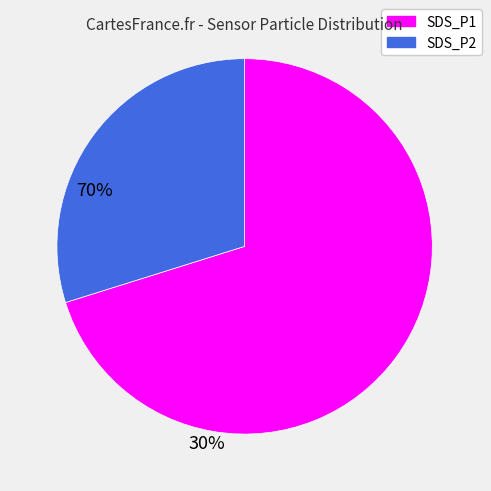

How many slices are in this pie chart?

2